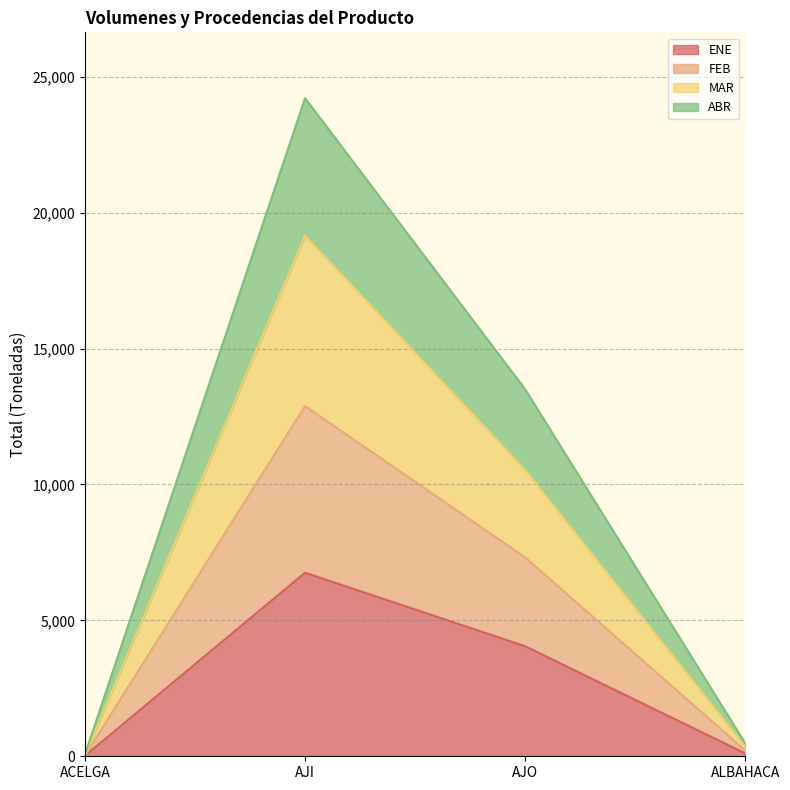

How many series are shown in this chart?

4